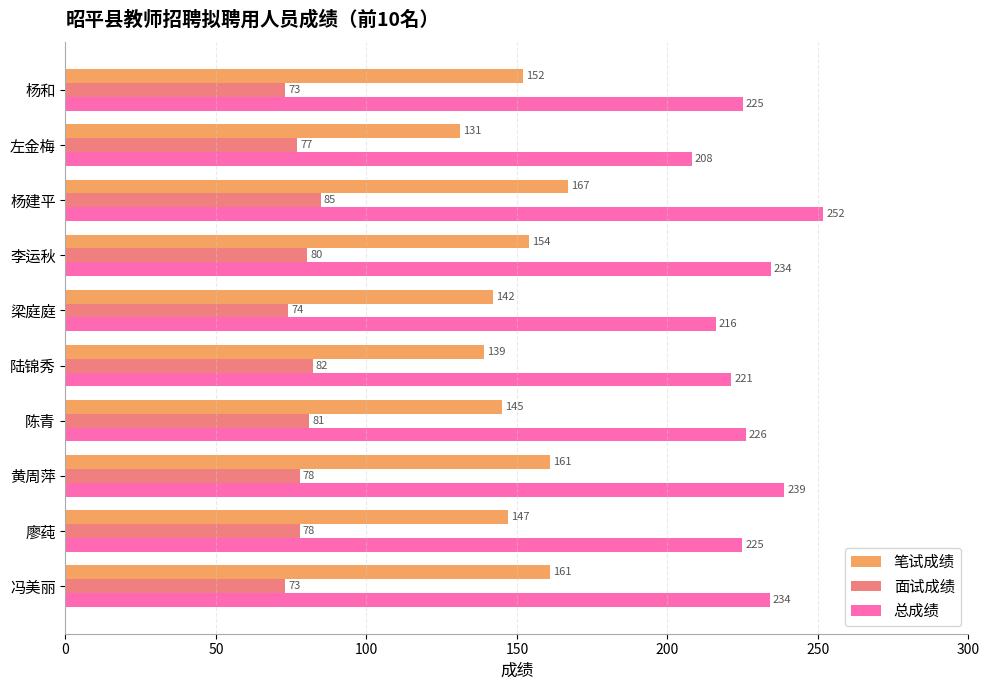

What is the sum of all 面试成绩 values?

781.0